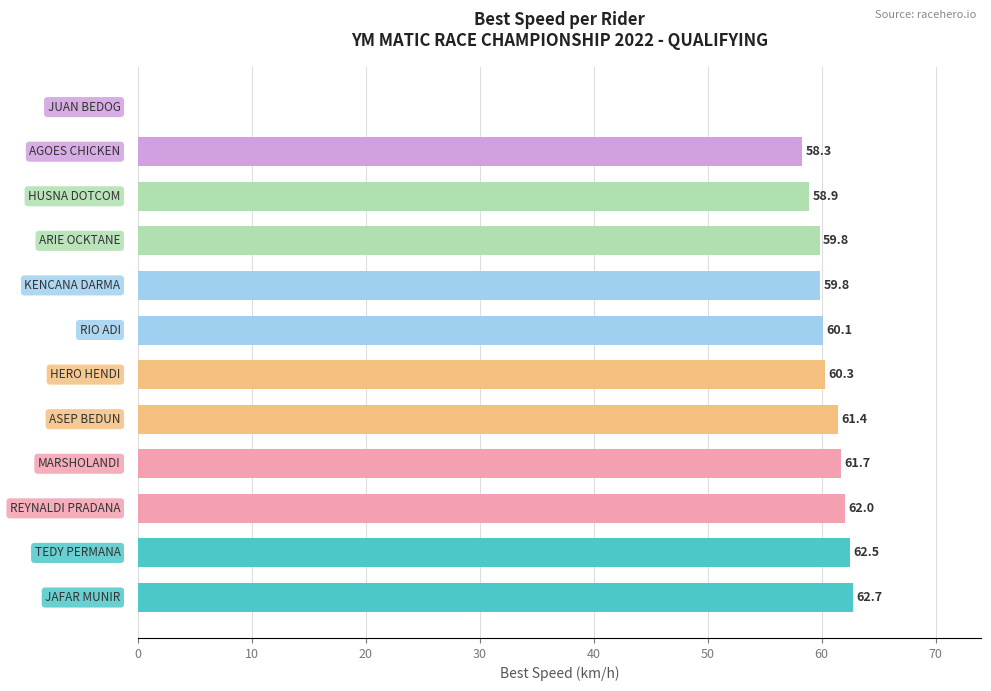

What is the sum of all values?

667.5